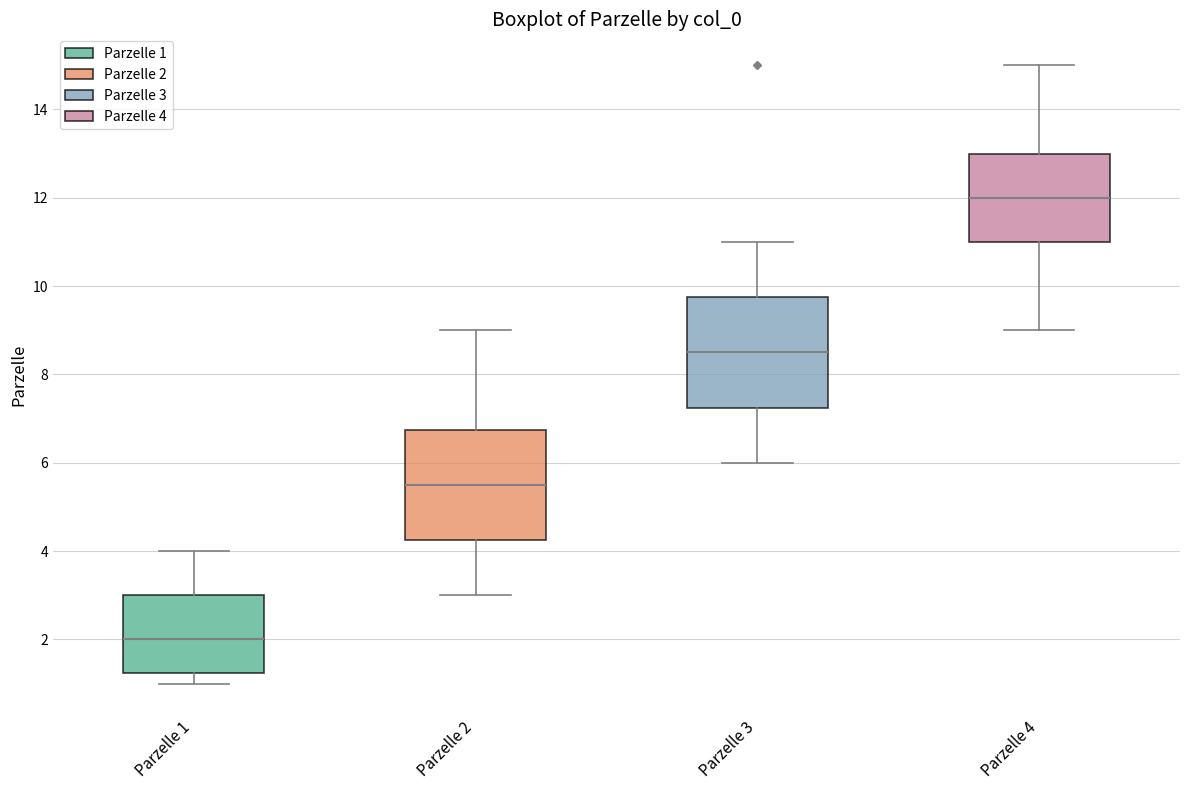

Which box has the lowest median line?

Parzelle 1